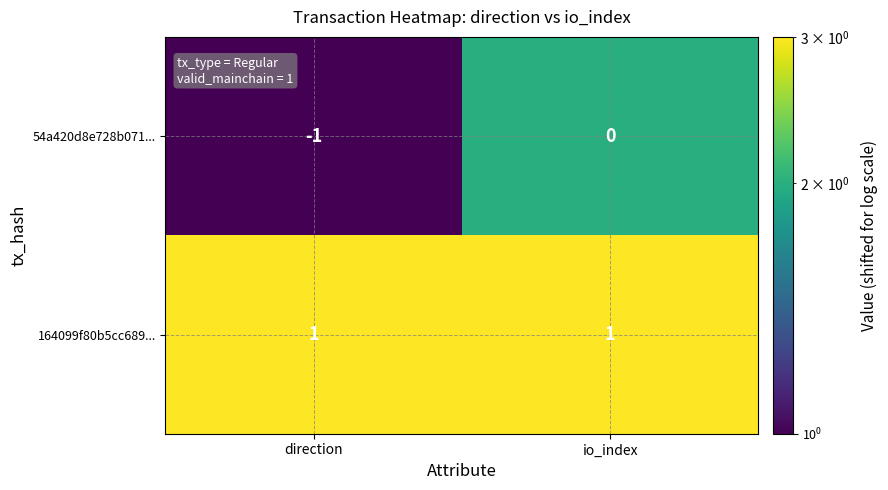

Reading left to right, what are all the values shown in this chart?

54a420d8e728b071...: -1	0
164099f80b5cc689...: 1	1